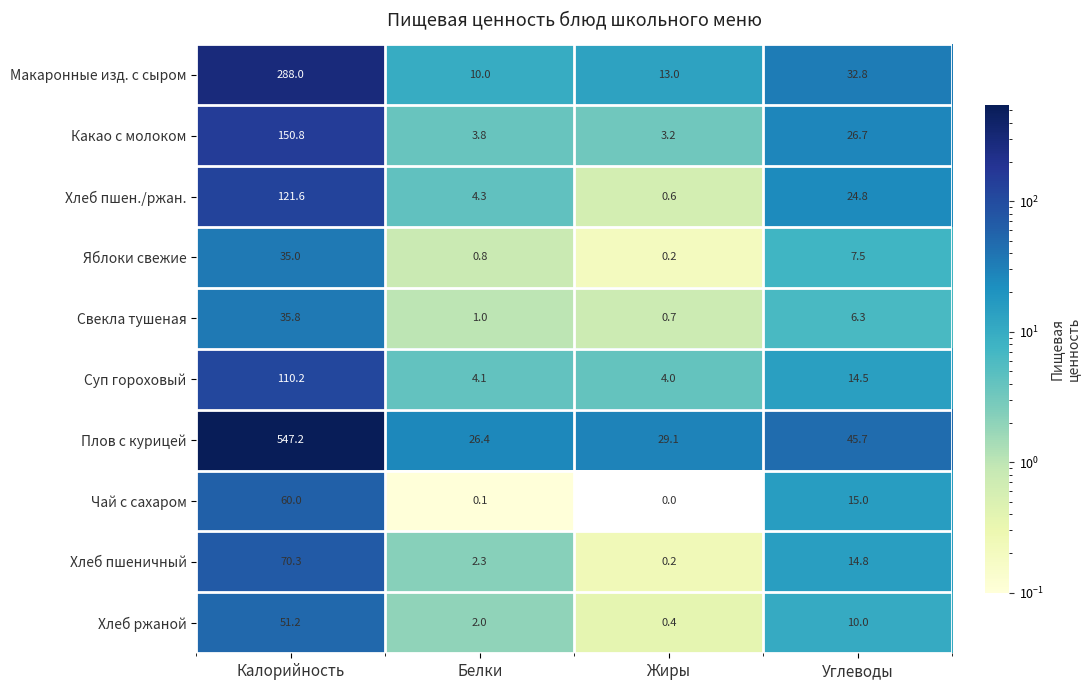

At how many categories does at least one series exceed 543?

1